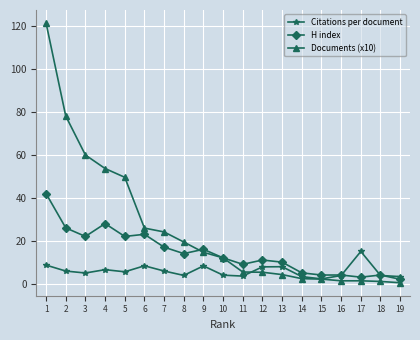

What is the approximate value of Citations per document at 6?

8.3